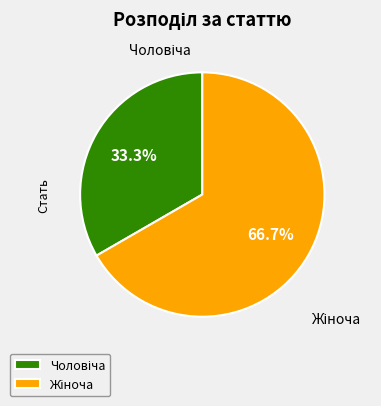

Is there a majority slice in this chart?

Yes